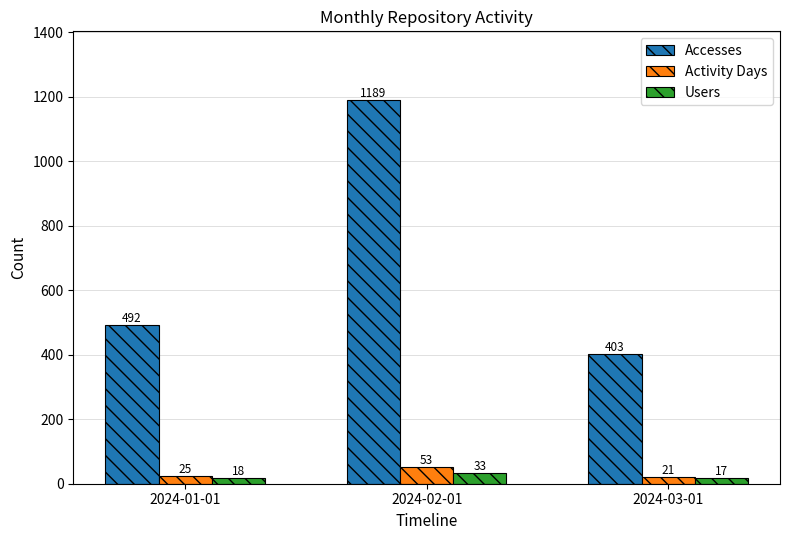

Which series has the largest total across all categories?

Accesses